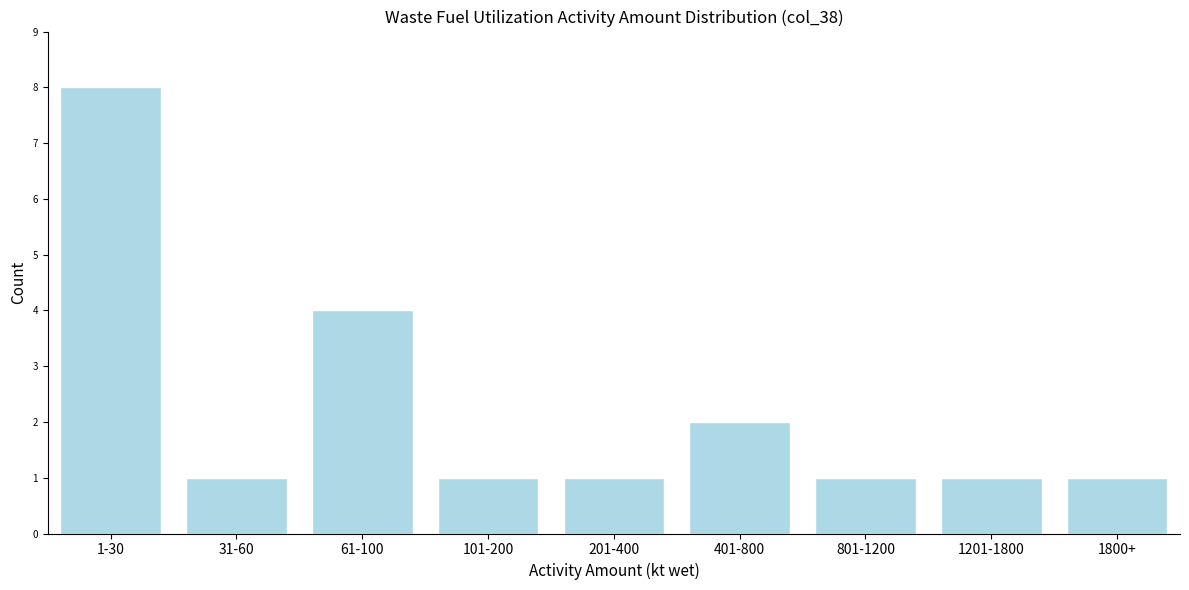

Reading left to right, list all the values displayed in this chart.

1-30=8	31-60=1	61-100=4	101-200=1	201-400=1	401-800=2	801-1200=1	1201-1800=1	1800+=1